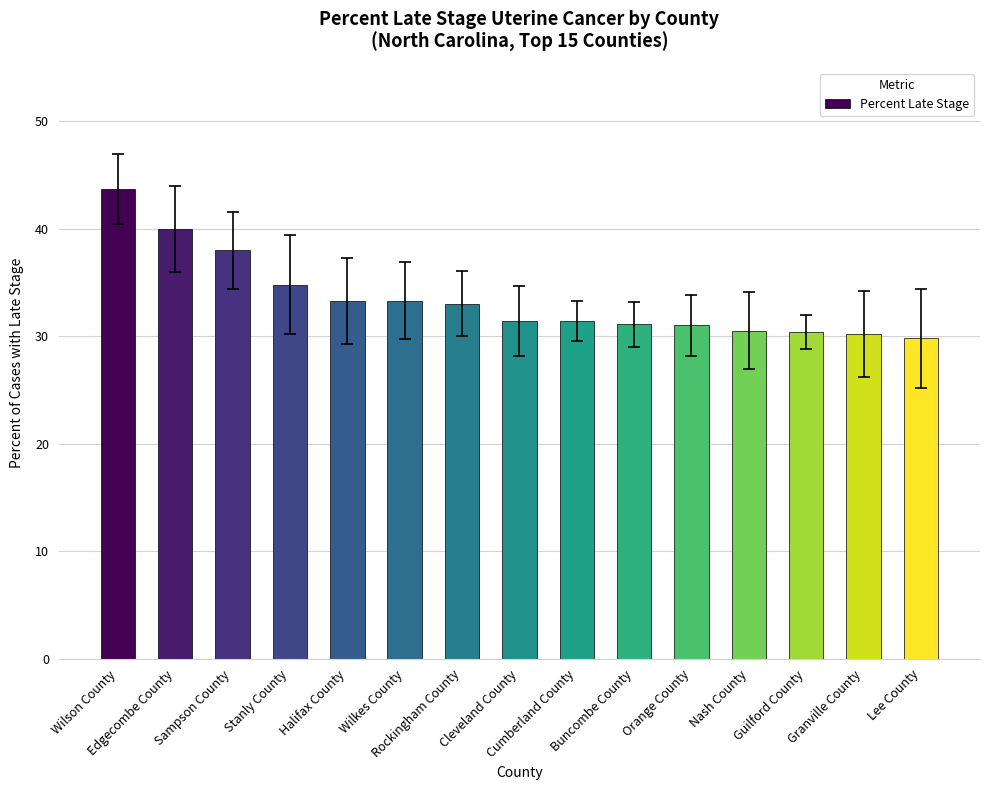

What value does the data have at Granville County?

30.2